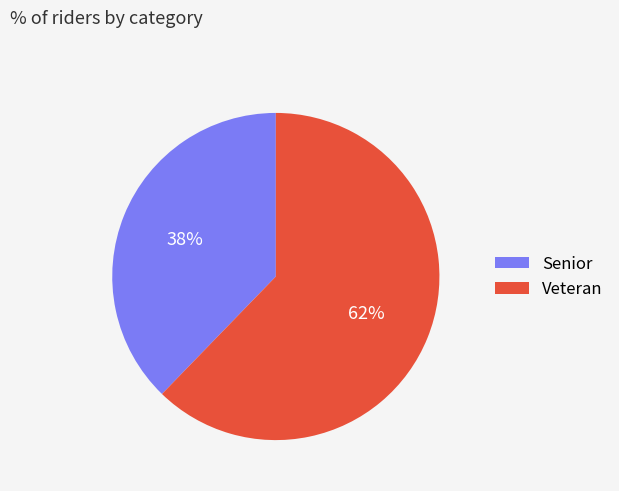

Combined, do Senior and Veteran account for over 50%?

Yes